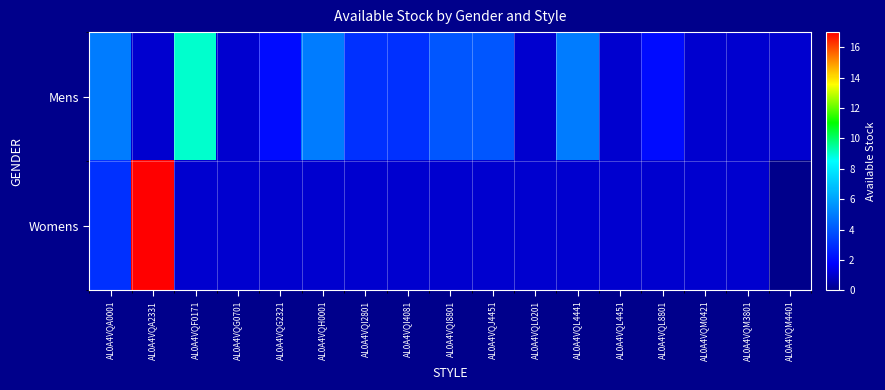

Between AL0A4VQI4081 and AL0A4VQL4451, which is larger?

AL0A4VQI4081